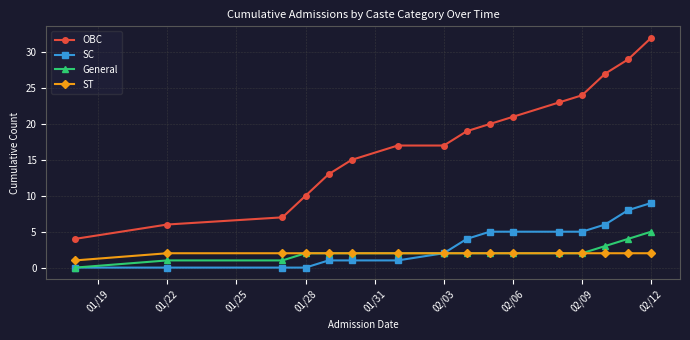

How many distinct data groups are displayed?

4